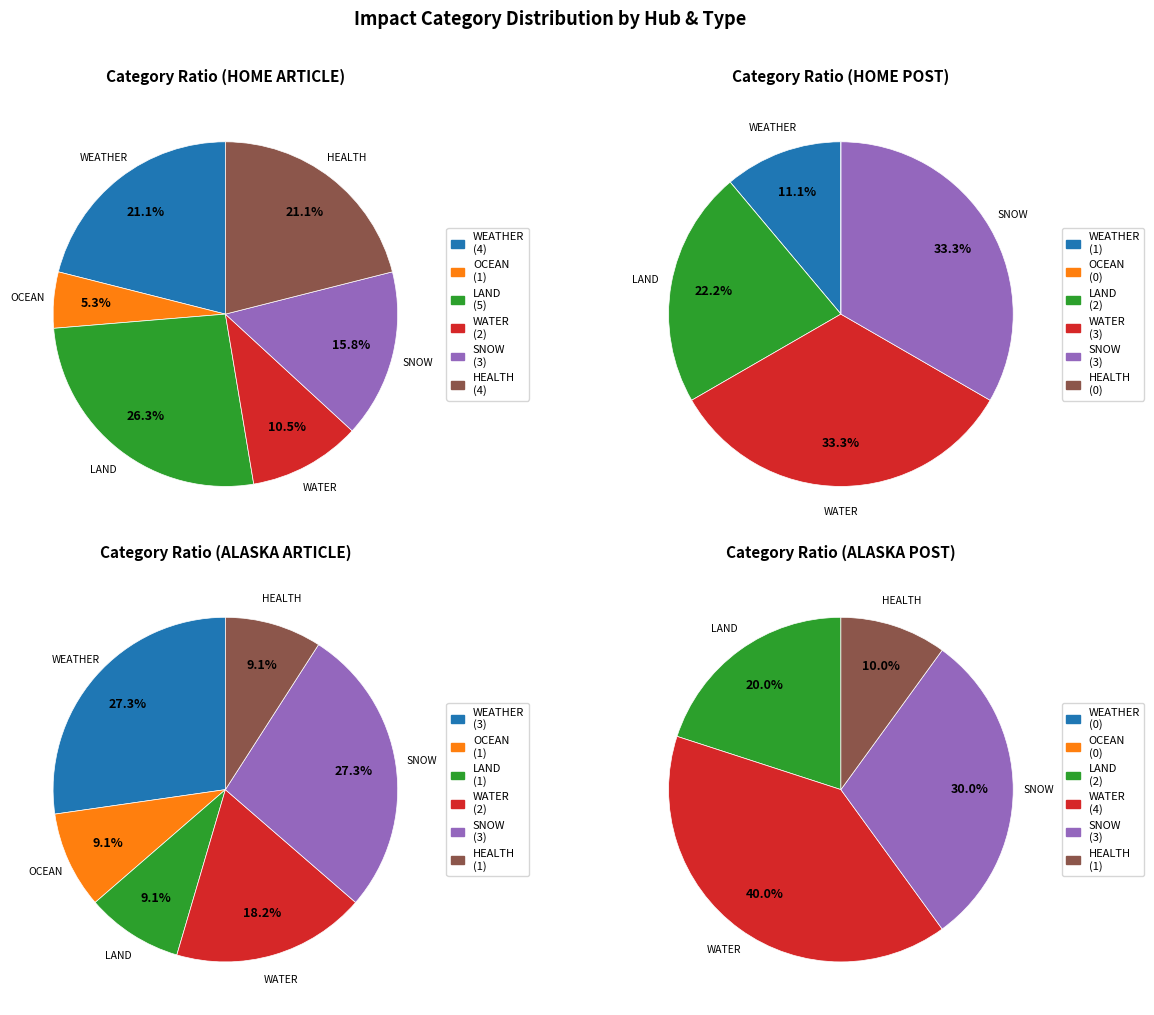

Which series has the largest range (max minus min)?

WEATHER